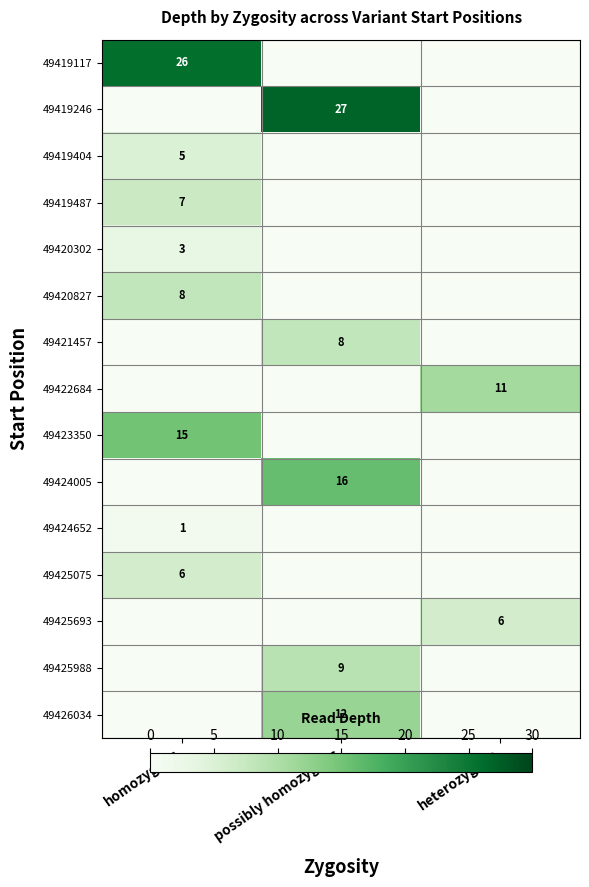

At which label does 49419487 reach its peak?

homozygous